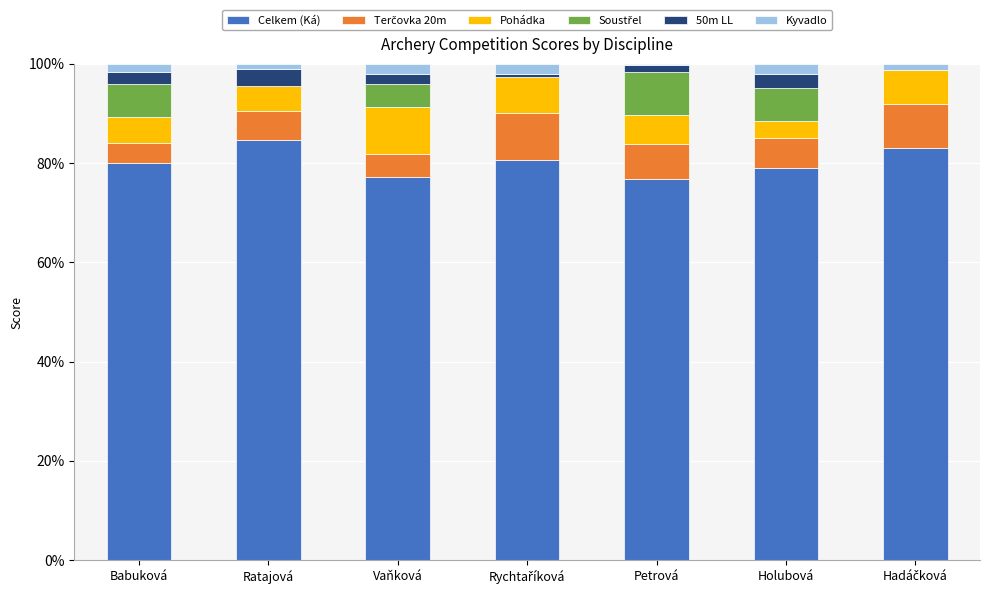

How many data points does each series have?

7